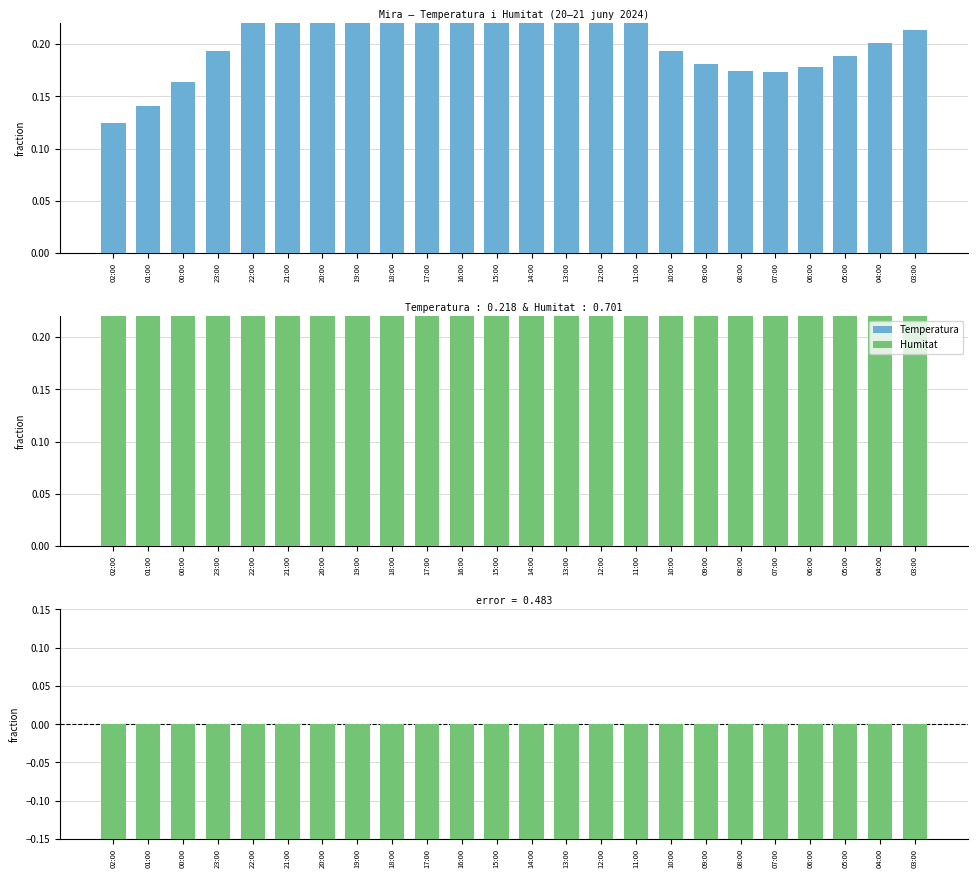

What is the total value across all series at 01:00?

0.3